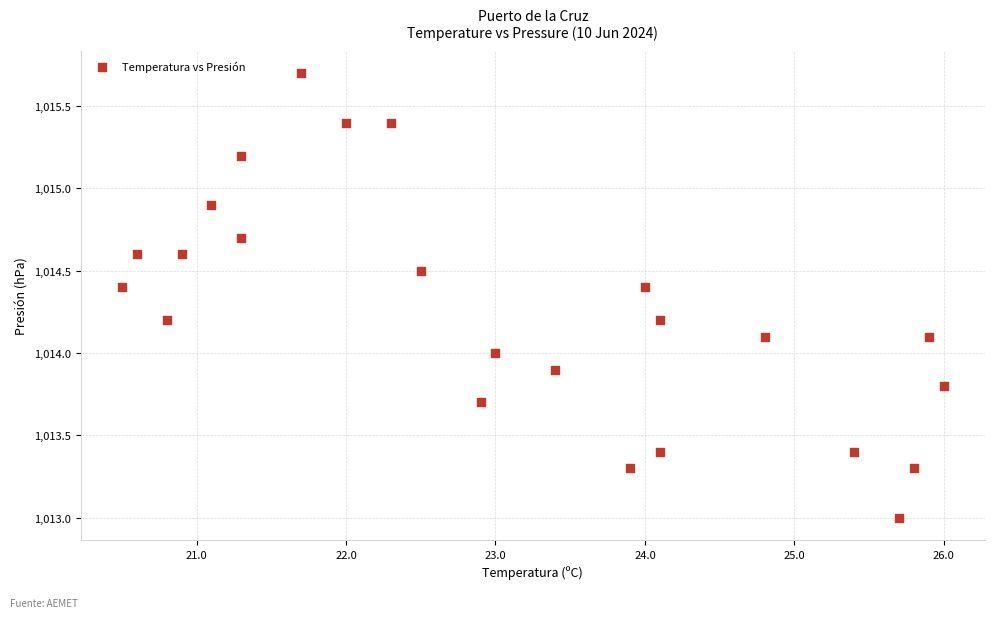

What is the range of Y values (max minus min)?

2.7